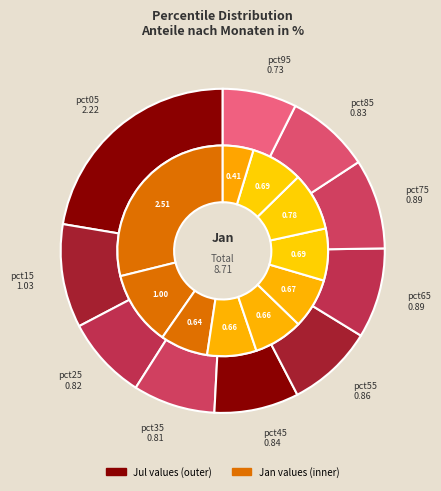

At 2, list the series in order from largest to smallest.

values_jul, values_jan